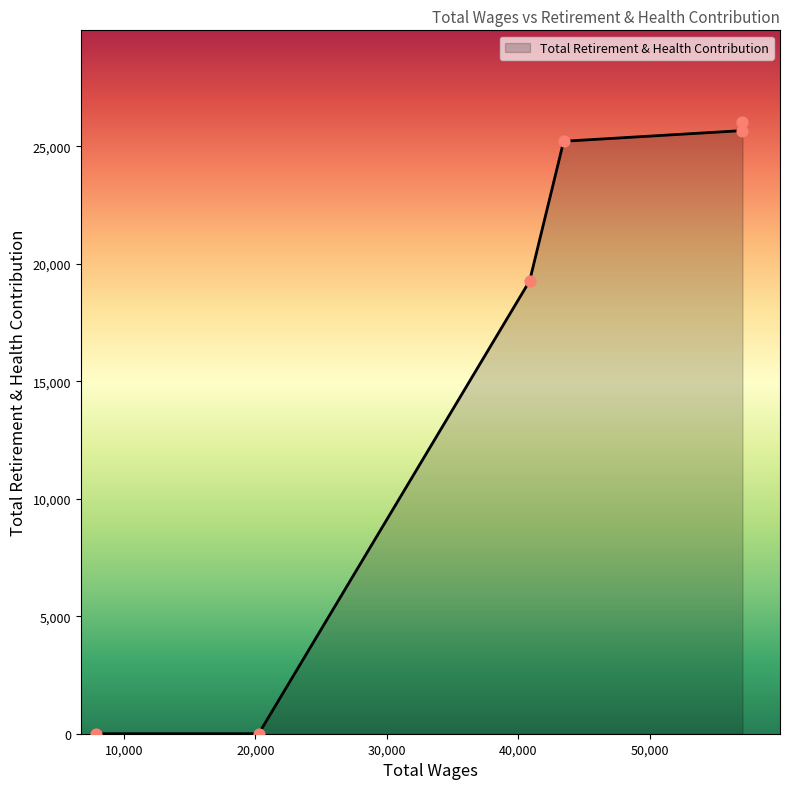

What is the difference between the maximum and minimum values?

26024